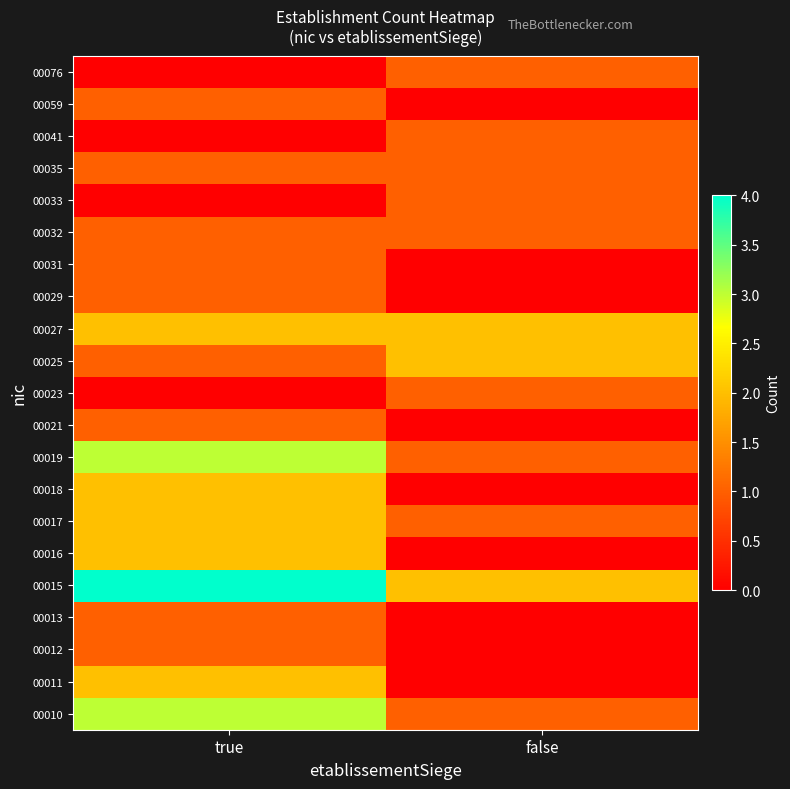

At which category does the chart reach its peak across all series?

true